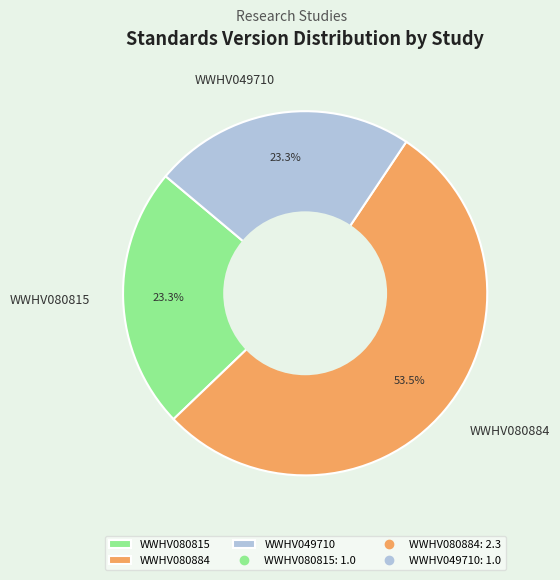

To the nearest percent, what percentage of the pie is WWHV080815?

23%